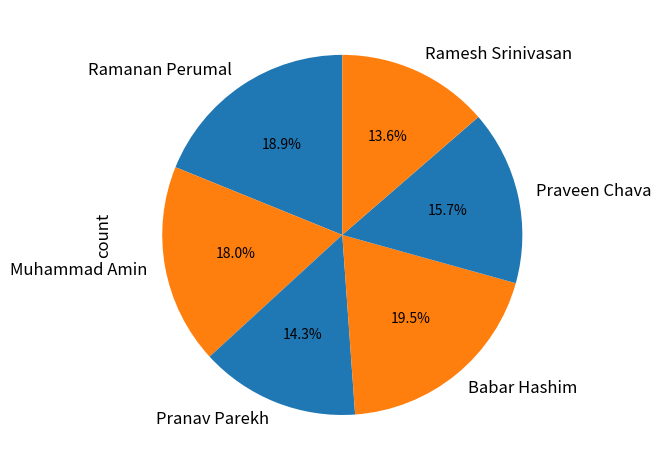

Is Praveen Chava the majority of the pie?

No